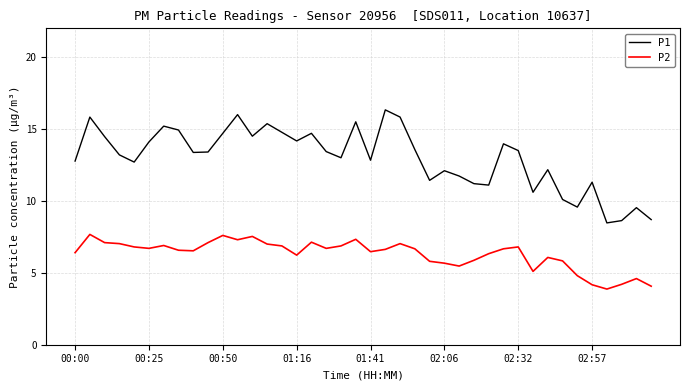

Which series has the largest range (max minus min)?

P1